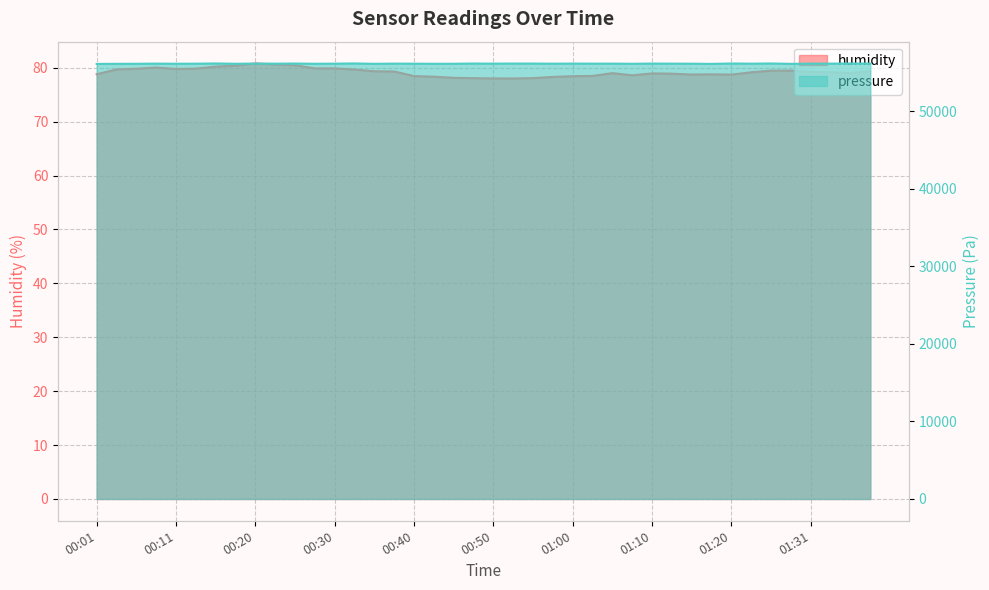

Where is humidity nearest to the value 79?

01:05